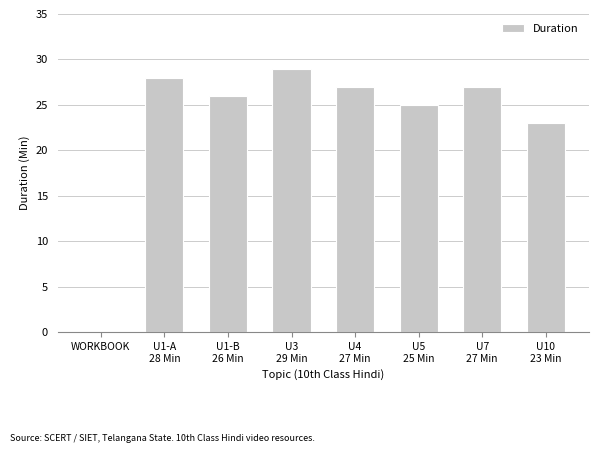

Does the chart contain stacked bars?

No